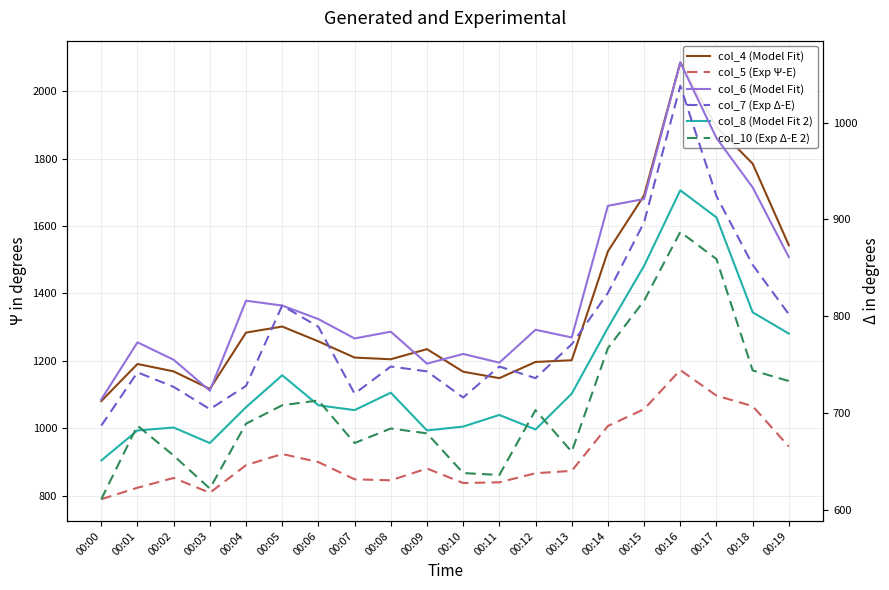

True or false: col_4 (Model Fit) has a value of 1169 at 00:02.

True